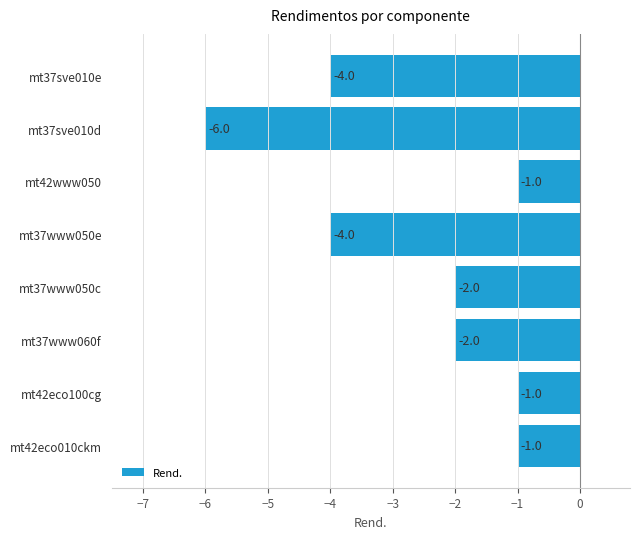

Reading bottom to top, what are all the values shown in this chart?

-1	-1	-2	-2	-4	-1	-6	-4